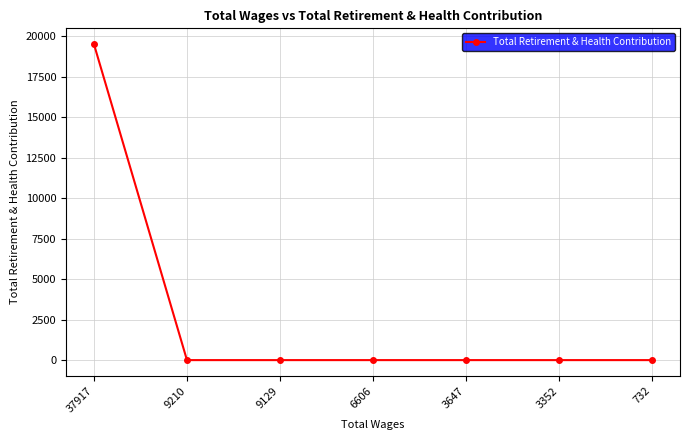

Reading left to right, what are all the values shown in this chart?

37917=19501	9210=0	9129=0	6606=0	3647=0	3352=0	732=0